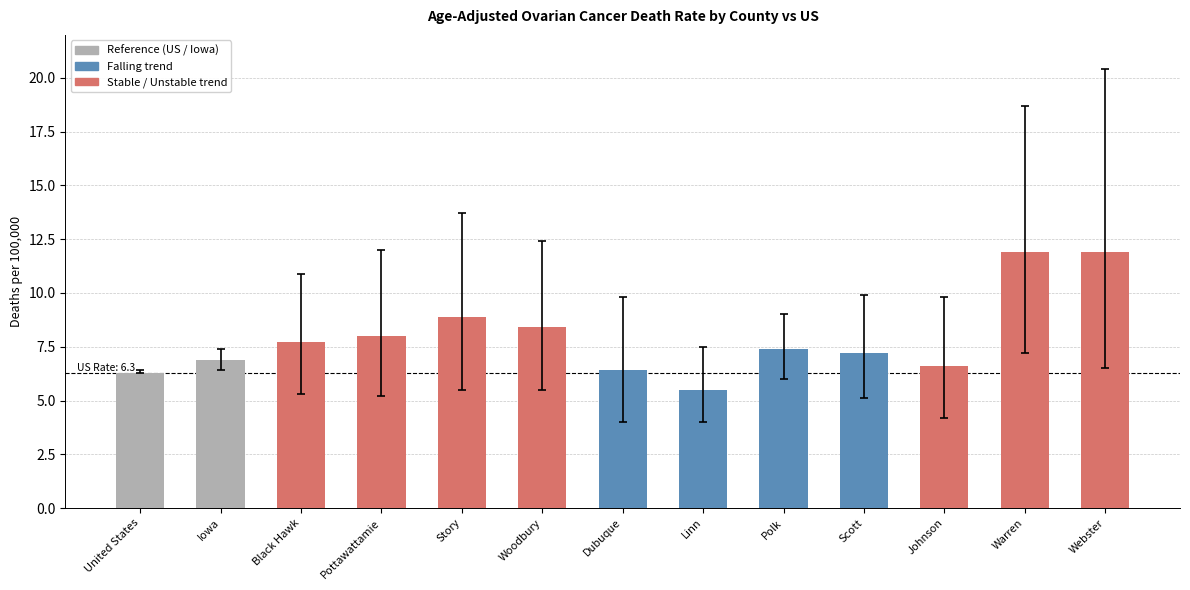

What is the sum of all Age-Adjusted Death Rate values?

103.1